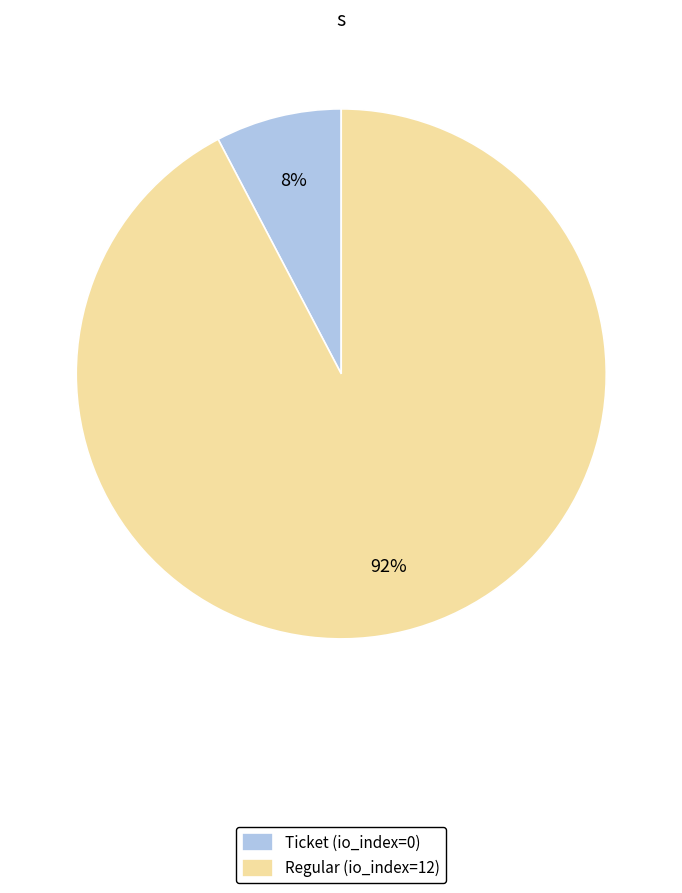

To the nearest percent, what is the average slice percentage?

50%